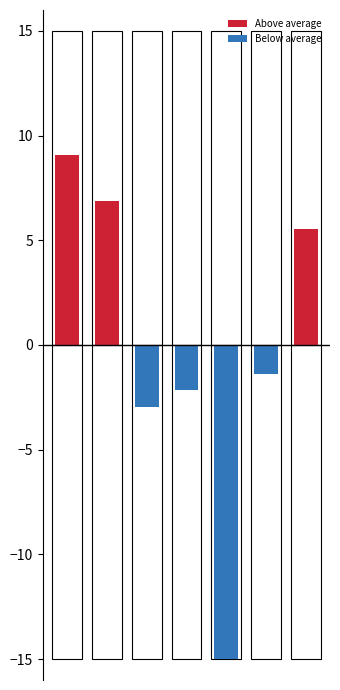

At 6, list the series in order from largest to smallest.

Above average, Below average